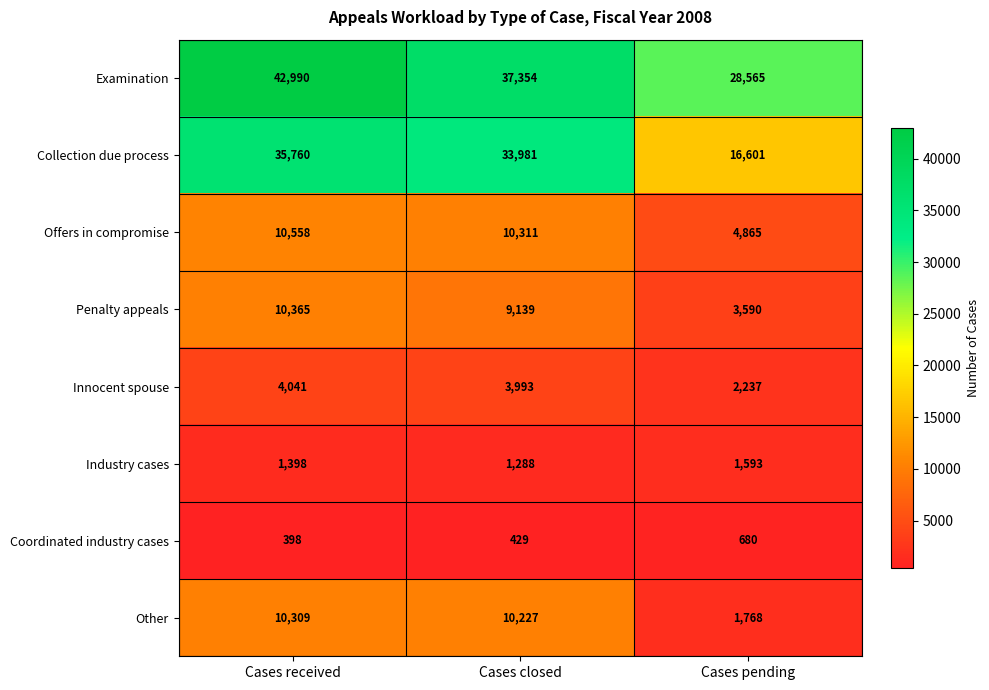

What is the difference between the maximum and minimum values in the Industry cases series?

305